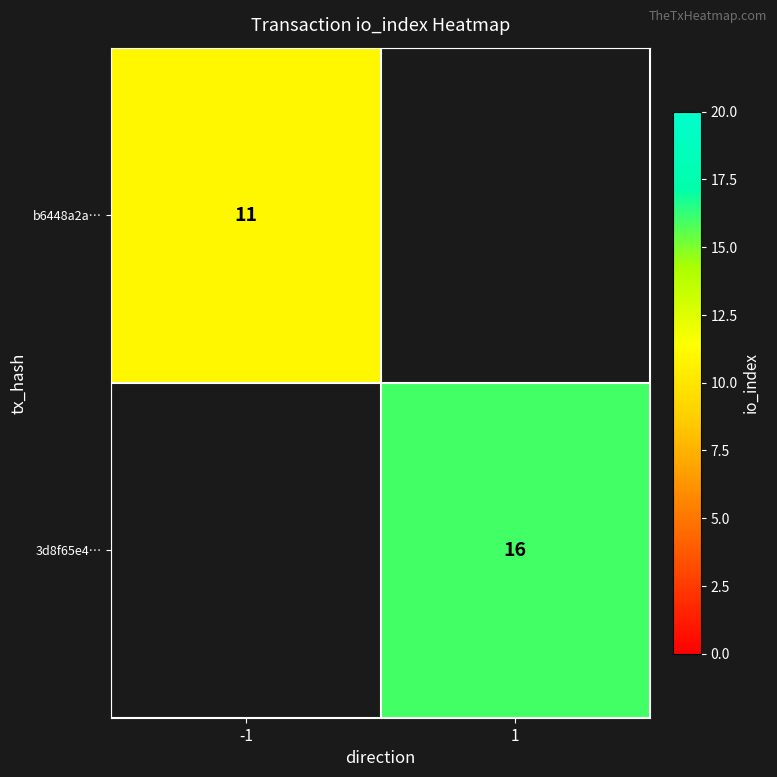

Is it true that b6448a2a… equals 11 at -1?

True